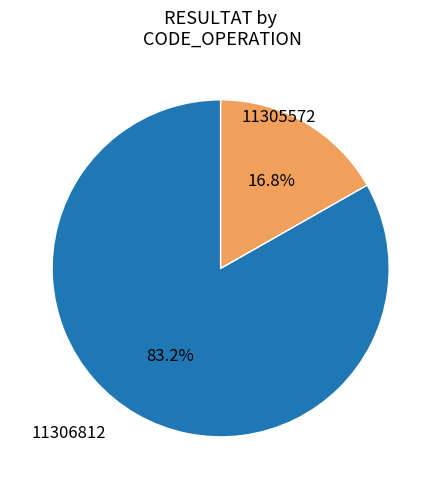

How many segments does this pie chart have?

2